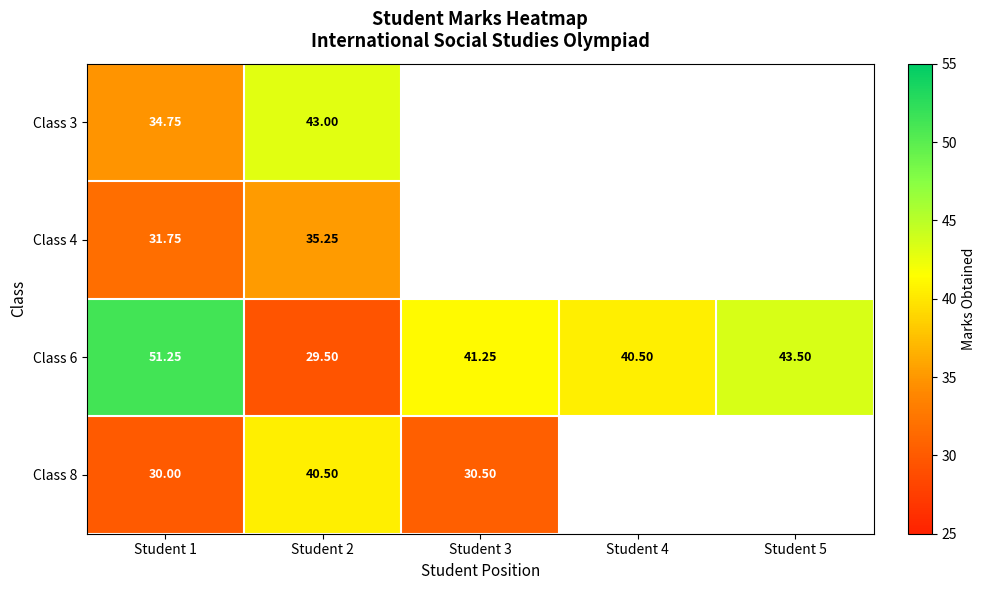

What is the difference between the Class 6 values at Student 5 and Student 2?

14.0